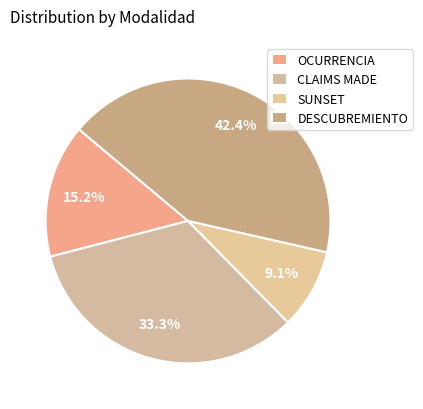

What is the smallest slice in the pie chart?

SUNSET